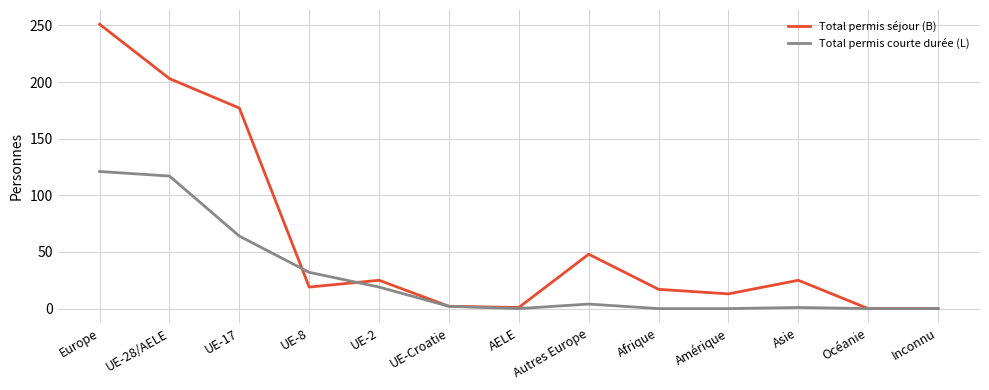

What is the average value of the Total permis séjour (B) series?

60